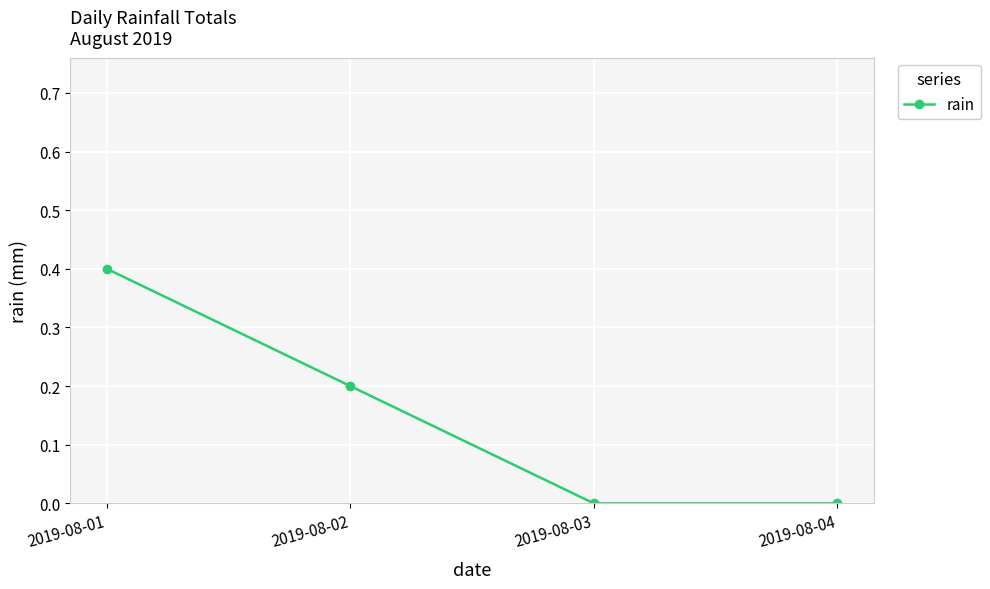

Is this an area chart (filled region under the line)?

No